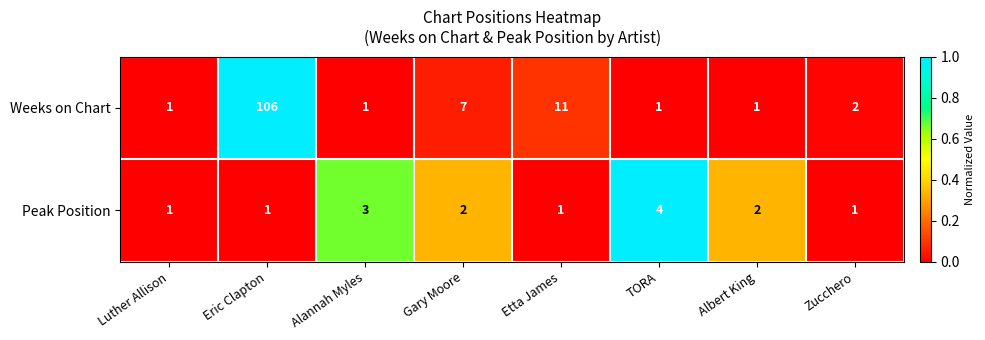

Which series has the largest total across all categories?

Weeks on Chart